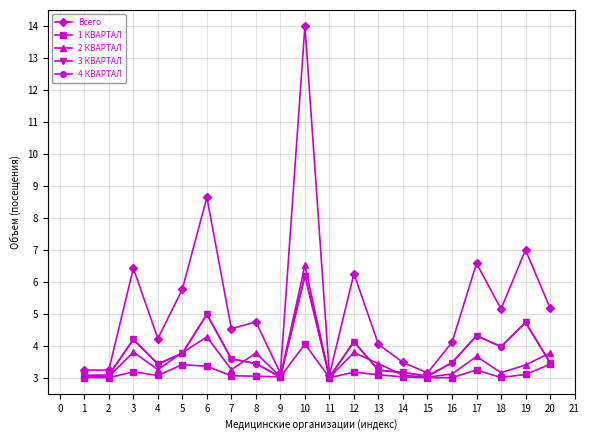

Is the value of 1 КВАРТАЛ at 3 greater than the value of 2 КВАРТАЛ at 5?

No